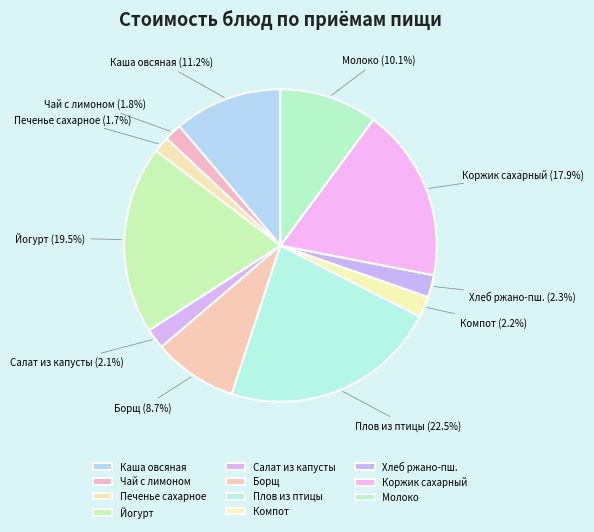

What percentage is the Чай с лимоном slice, to the nearest percent?

2%